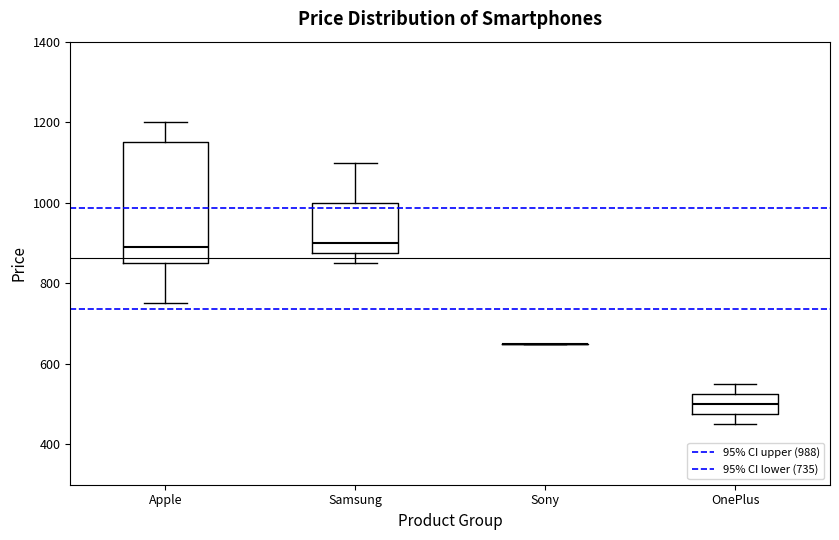

Which box is the tallest, from its lower edge to its upper edge?

Apple